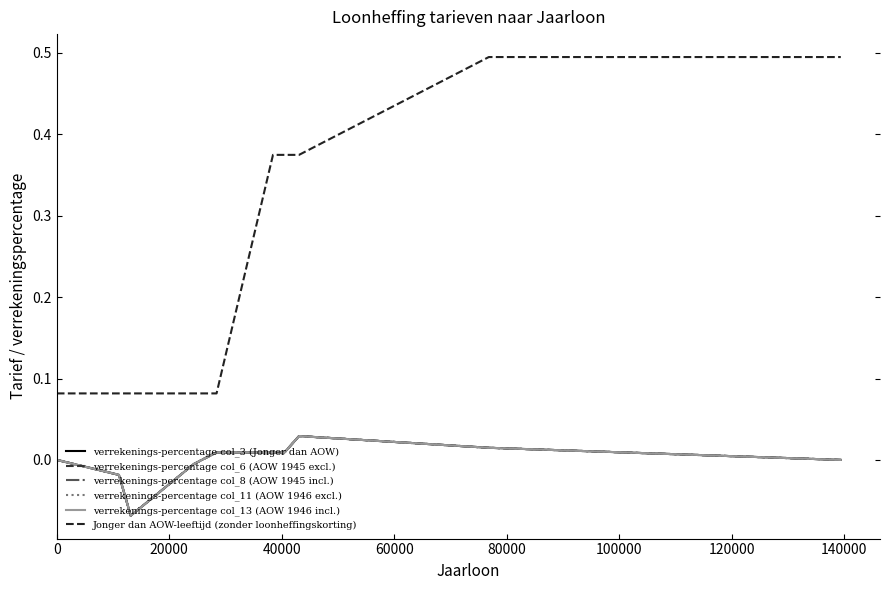

What is the label of the 8th point from the right?

40000